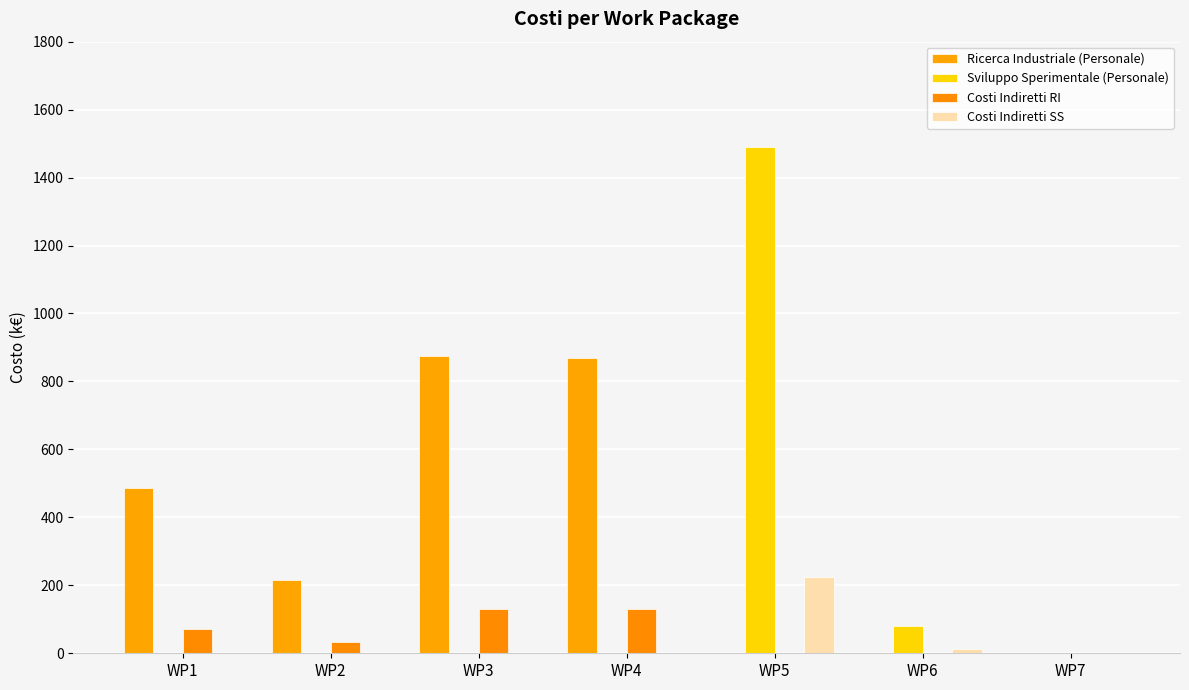

Is the value of Costi Indiretti SS at WP3 greater than the value of Ricerca Industriale (Personale) at WP3?

No